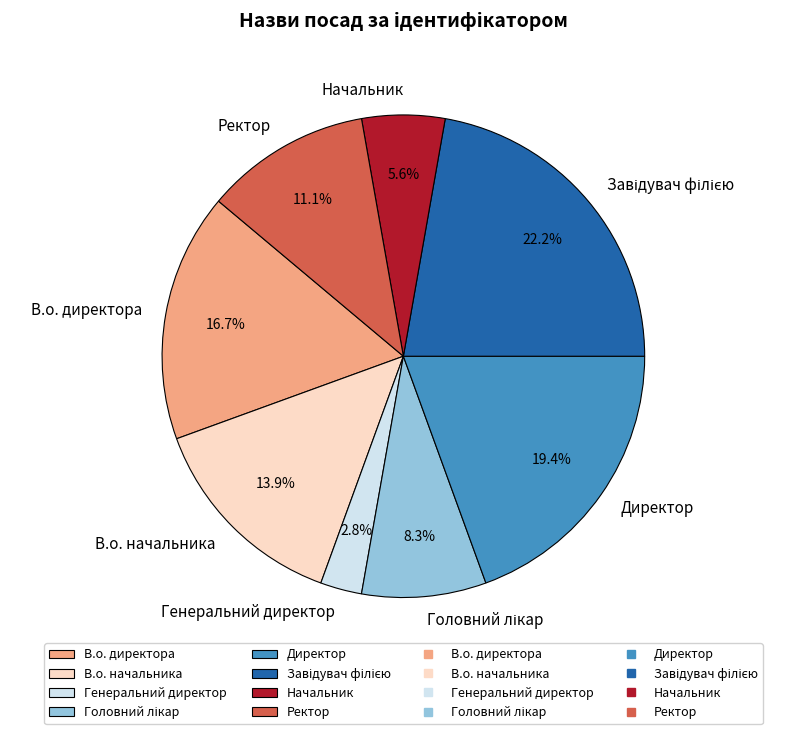

True or false: Начальник accounts for 6% of the total.

True